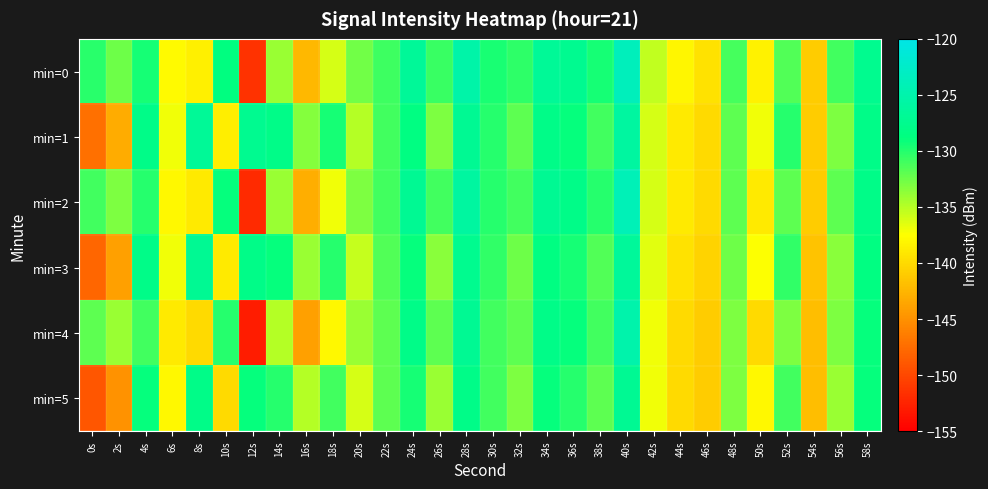

Between 48s and 32s, which is larger?

32s